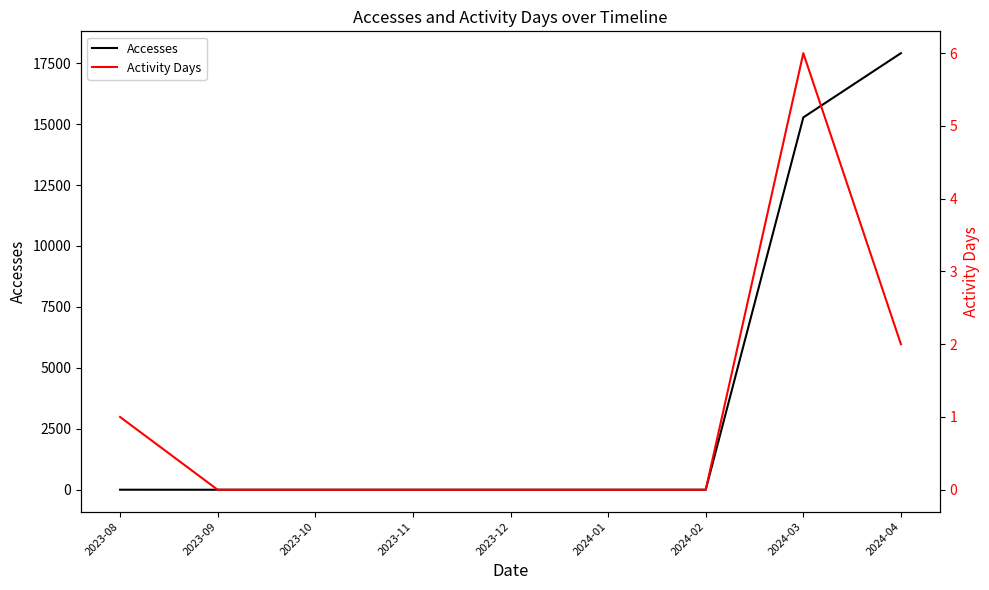

What are all the series names shown in the legend?

Accesses, Activity Days